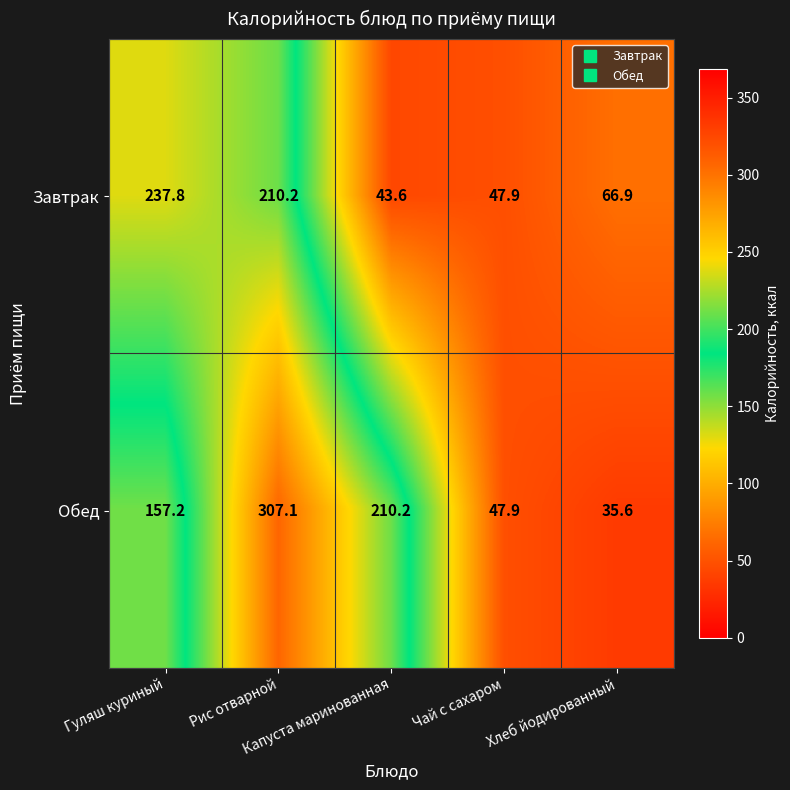

What is the difference between the second highest and minimum values in the Завтрак series?

166.6